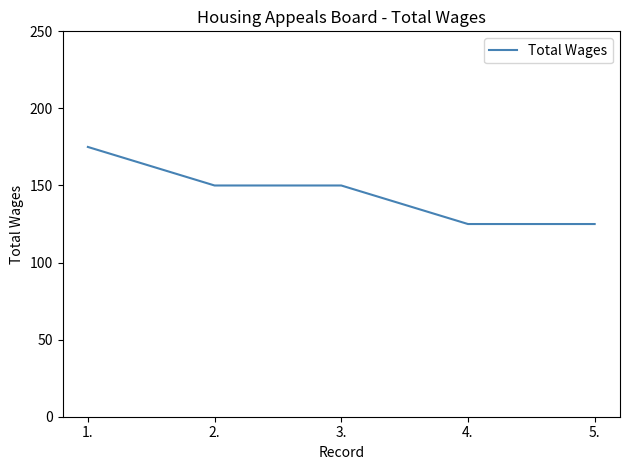

What is the smallest value displayed?

125